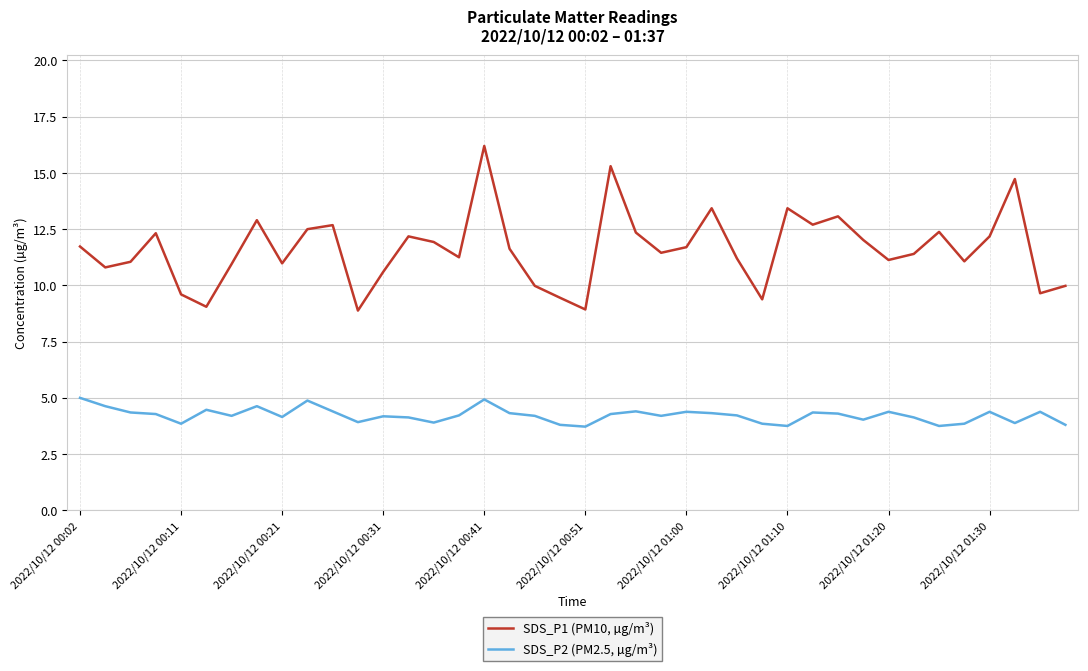

How many categories are shown in the chart?

40